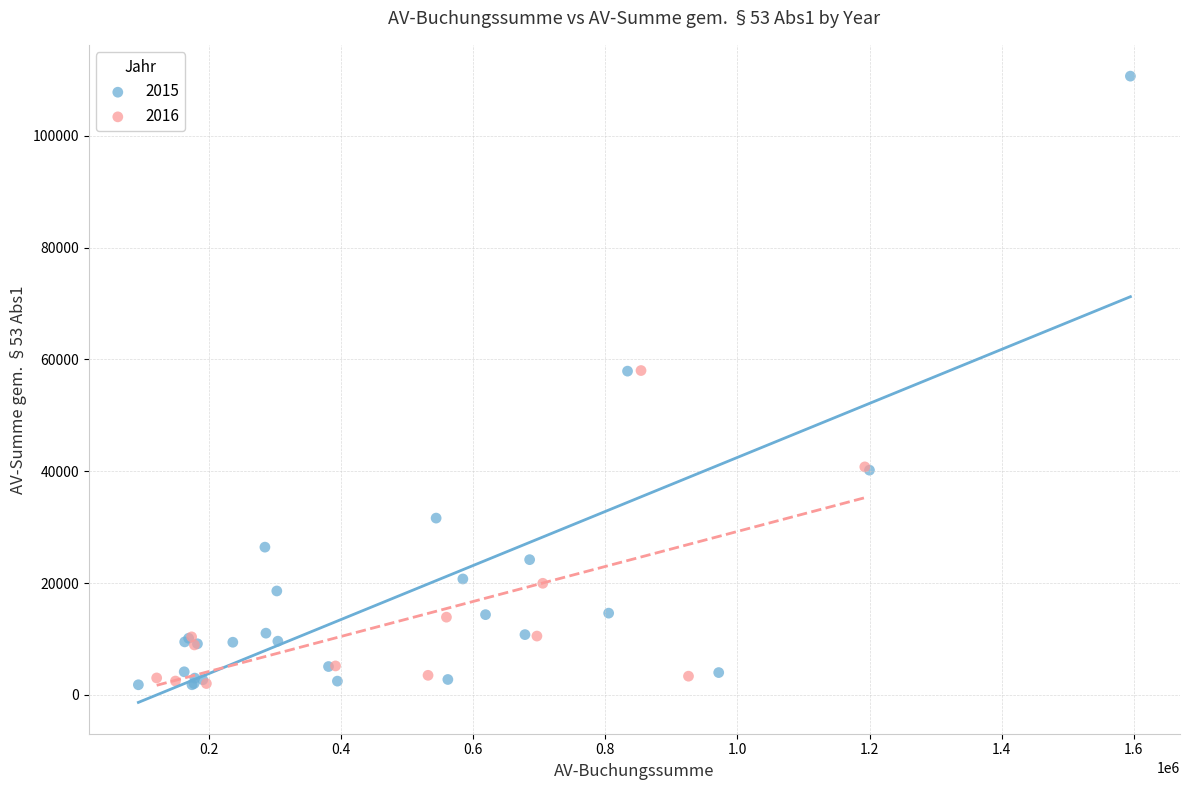

Which series has the largest Y range (max minus min)?

2015